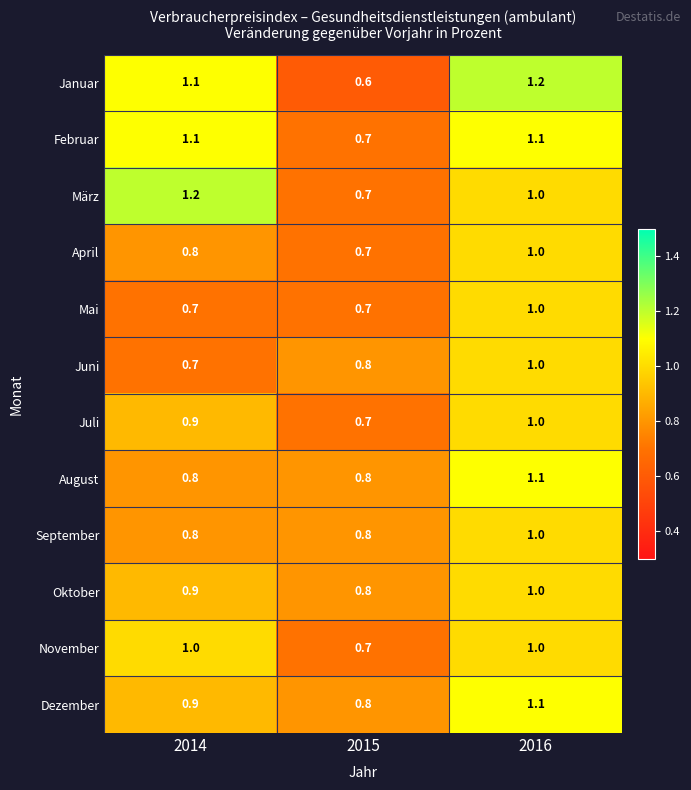

What is the greatest value displayed?

1.2